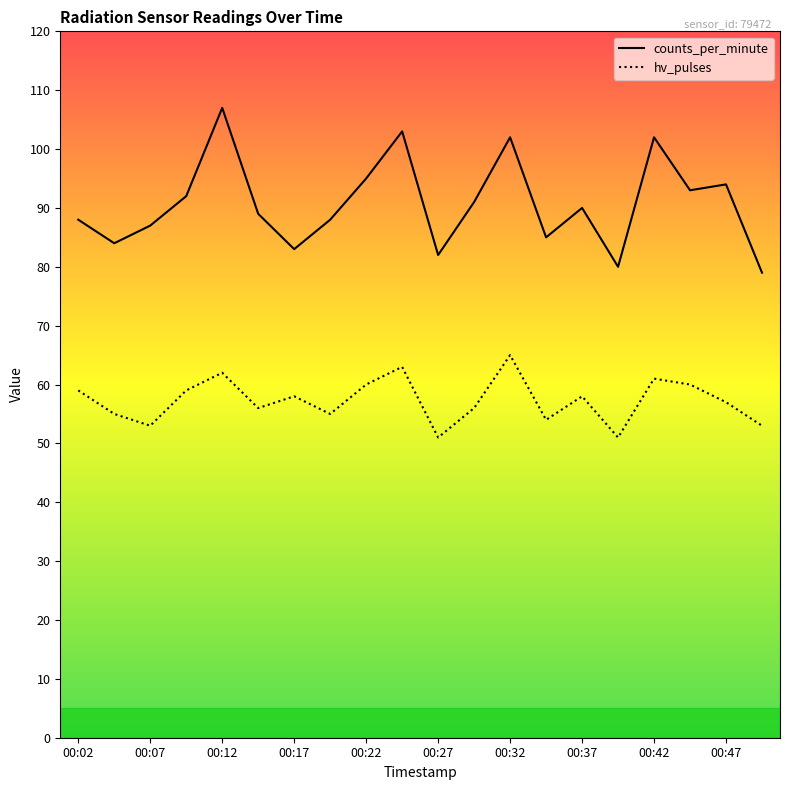

How many categories are shown in the chart?

20